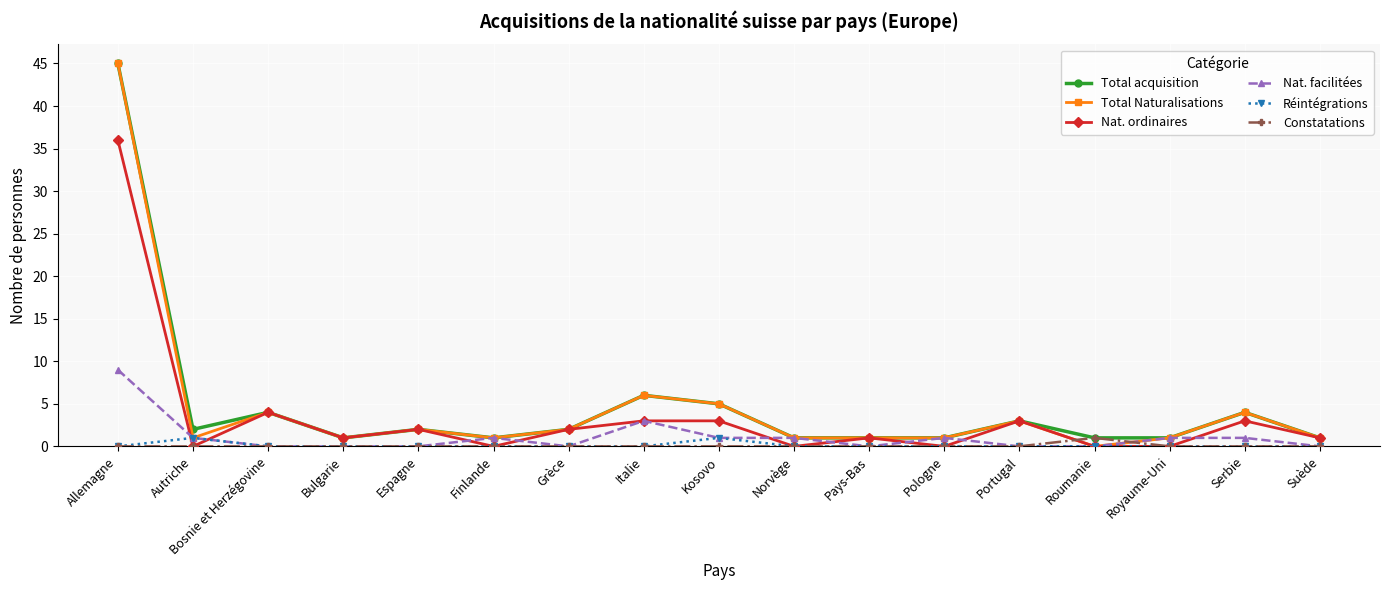

True or false: Total Naturalisations has more than 1 points higher than both neighbors.

True